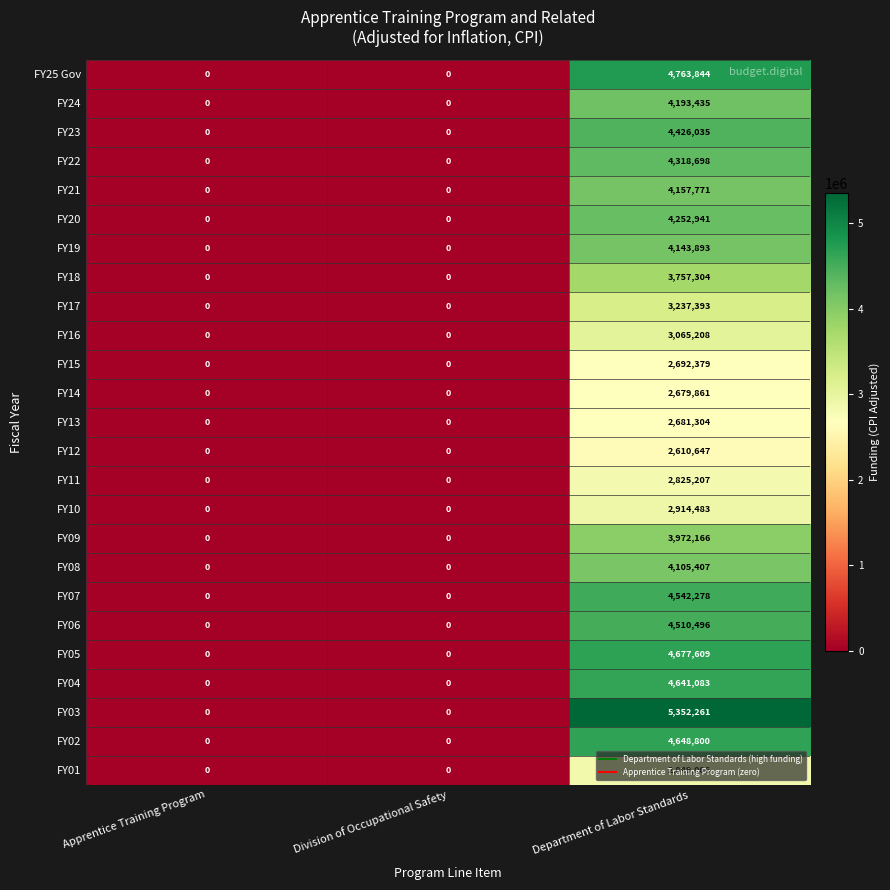

Rank the series by their maximum value, from highest to lowest.

FY03, FY25 Gov, FY05, FY02, FY04, FY07, FY06, FY23, FY22, FY20, FY24, FY21, FY19, FY08, FY09, FY18, FY17, FY16, FY10, FY01, FY11, FY15, FY13, FY14, FY12